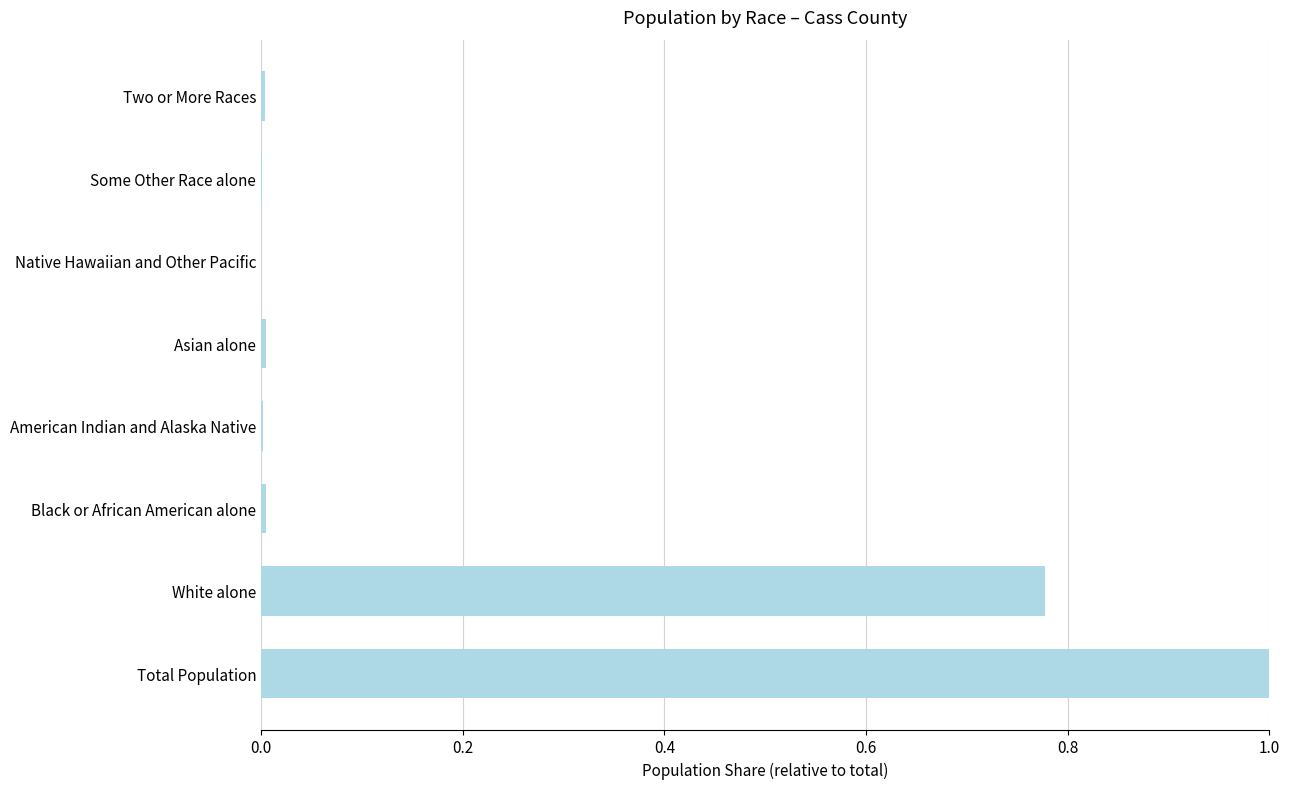

Does the chart contain stacked bars?

No